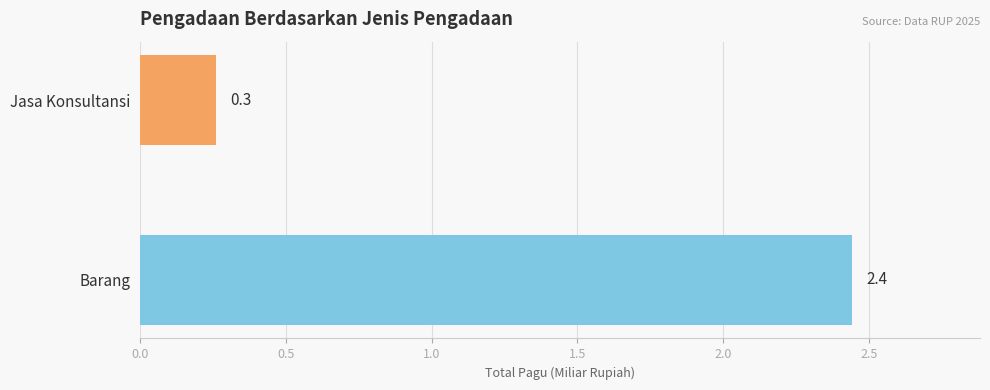

What is the sum of the values at Barang and Jasa Konsultansi?

2.7